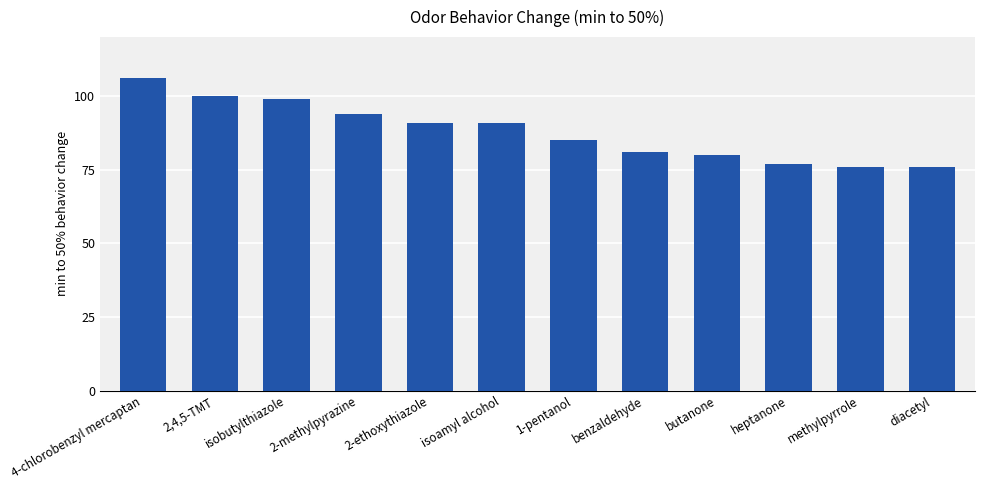

Are the bars grouped side by side (vs. stacked)?

No